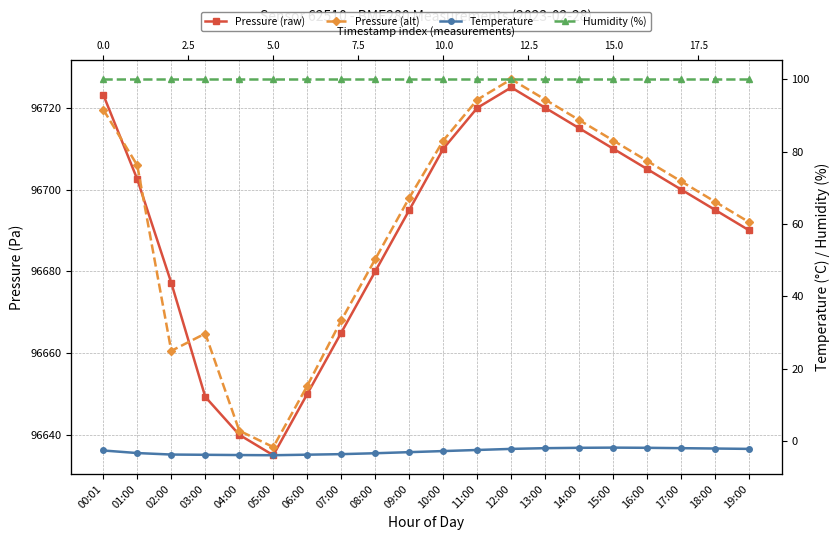

What is the sum of all Humidity (%) values?

2000.0